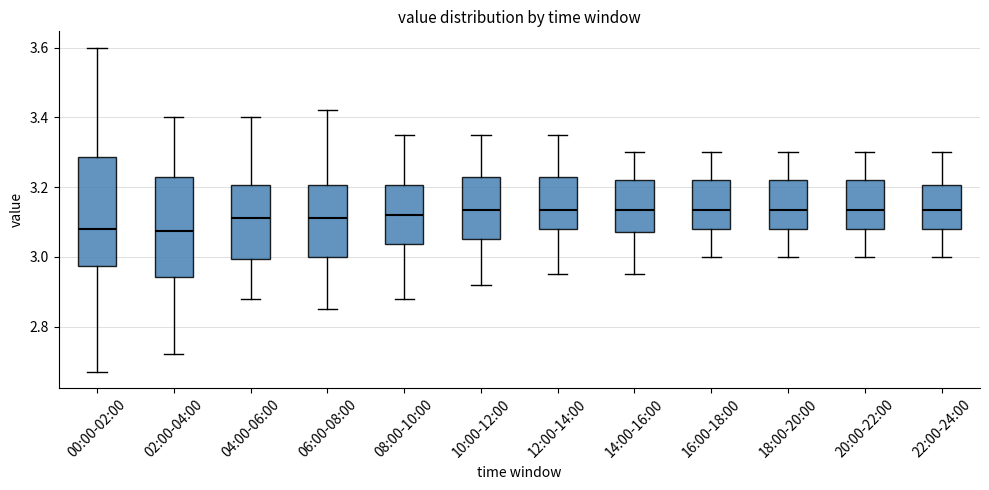

Where does the lower whisker of the box for 10:00-12:00 end on the y-axis? The values are not printed on the chart, so give them approximately, as read against the axis.

2.92